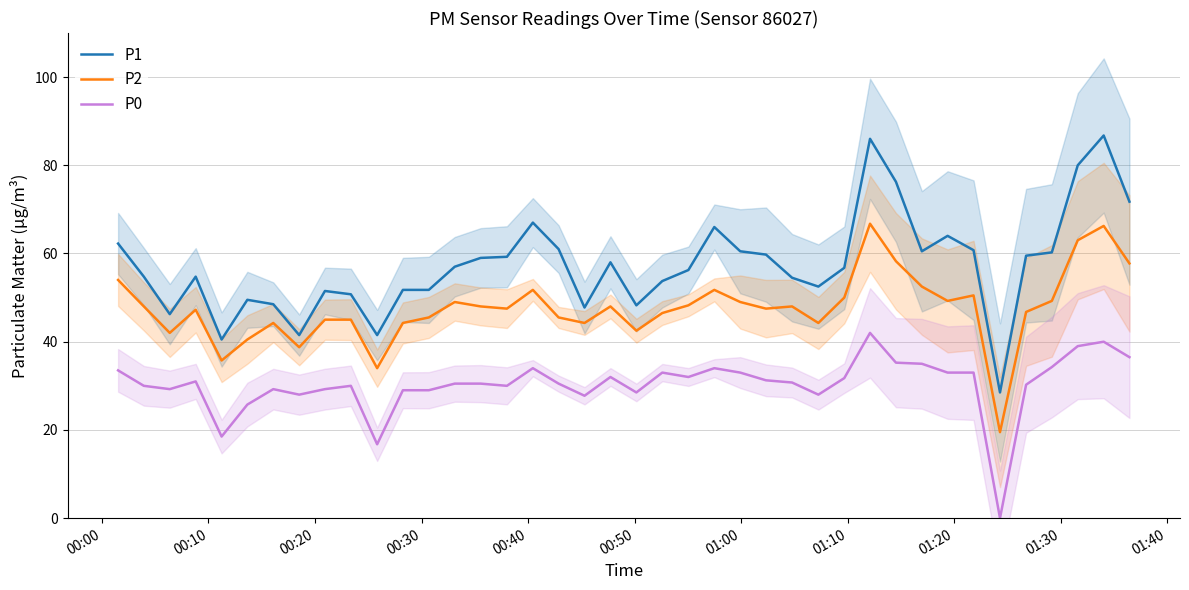

What is the difference between the maximum and minimum values in the P1 series?

58.2